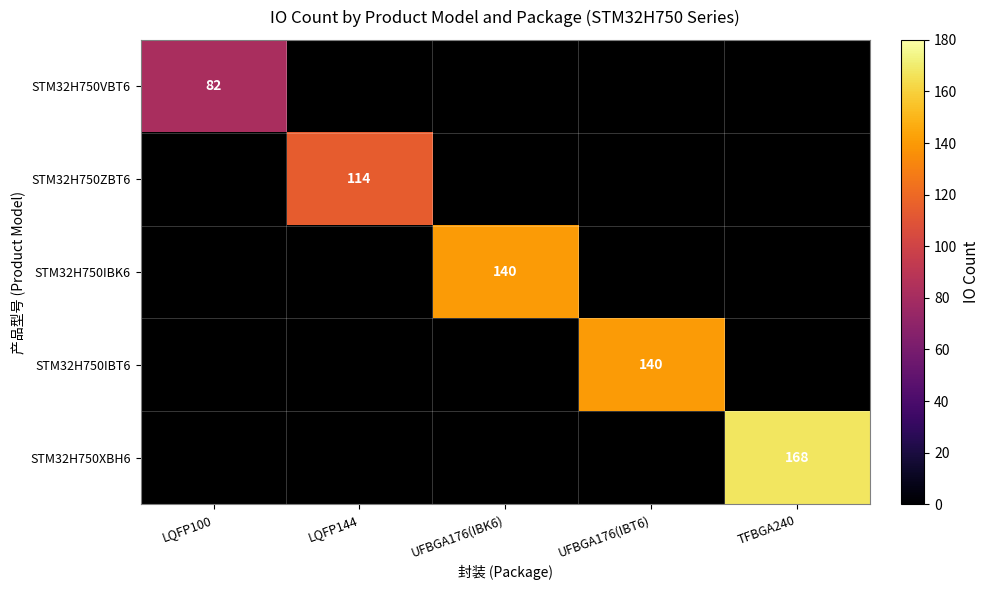

The value of STM32H750IBK6 at UFBGA176(IBK6) is 140. True or false?

True